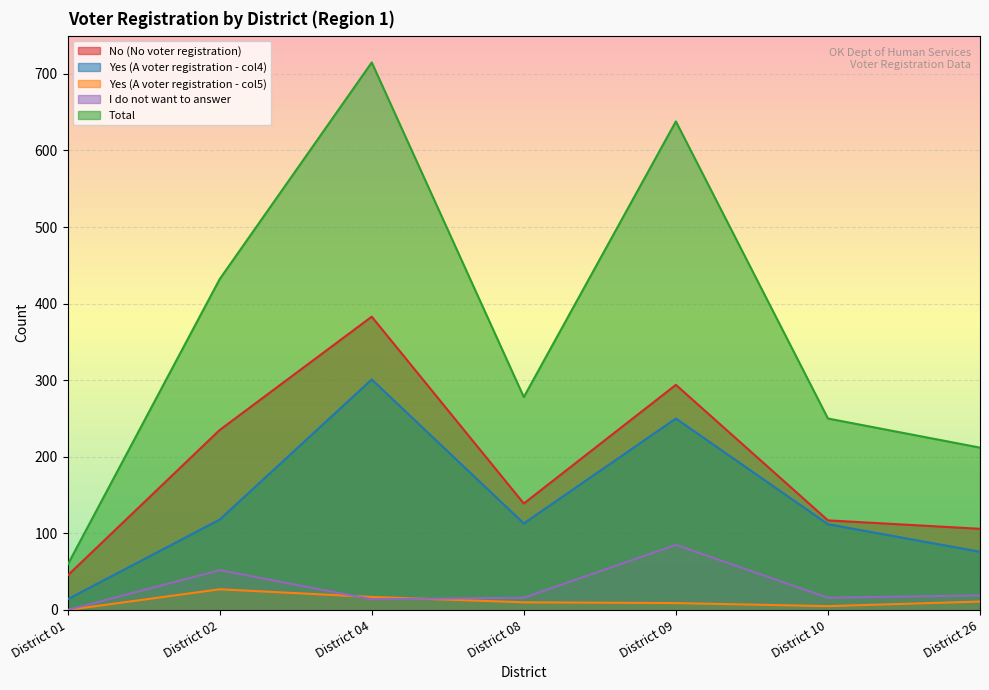

Rank the categories by Total value from highest to lowest.

District 04, District 09, District 02, District 08, District 10, District 26, District 01